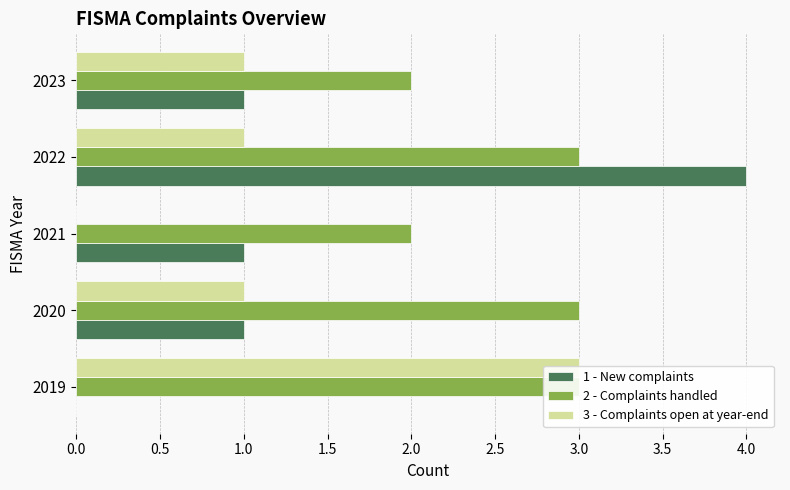

List the series in order of their peak value, lowest first.

2 - Complaints handled, 3 - Complaints open at year-end, 1 - New complaints